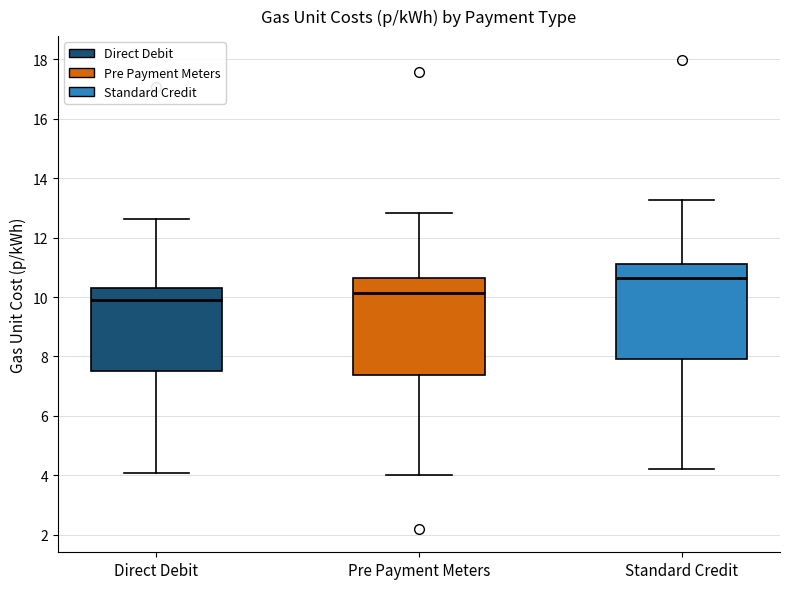

Reading left to right, transcribe this box plot: for each box, give where its median line is, the range the box spans, and where its two whiskers end, as read against the y-axis. The values are not printed on the chart, so give them approximately, as read against the axis.

Direct Debit: median 10.0, box 7.6 to 10.4, whiskers 4.0 to 12.6
Pre Payment Meters: median 10.2, box 7.4 to 10.6, whiskers 4.0 to 12.8
Standard Credit: median 10.6, box 8.0 to 11.2, whiskers 4.2 to 13.2